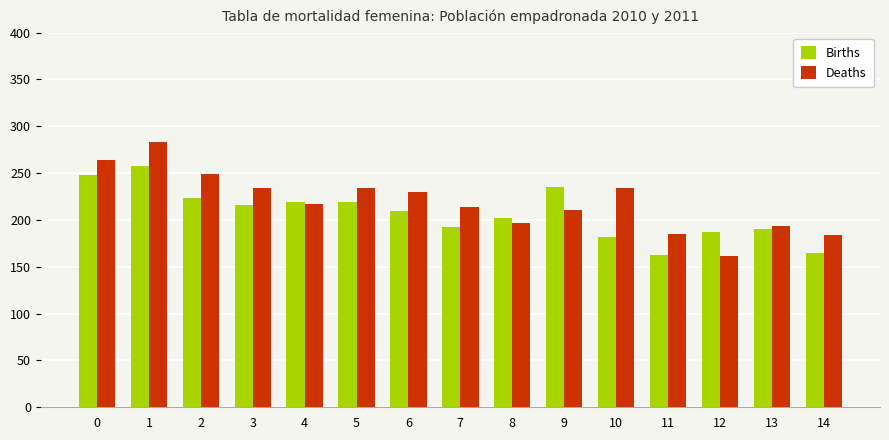

What is the smallest value displayed?

161